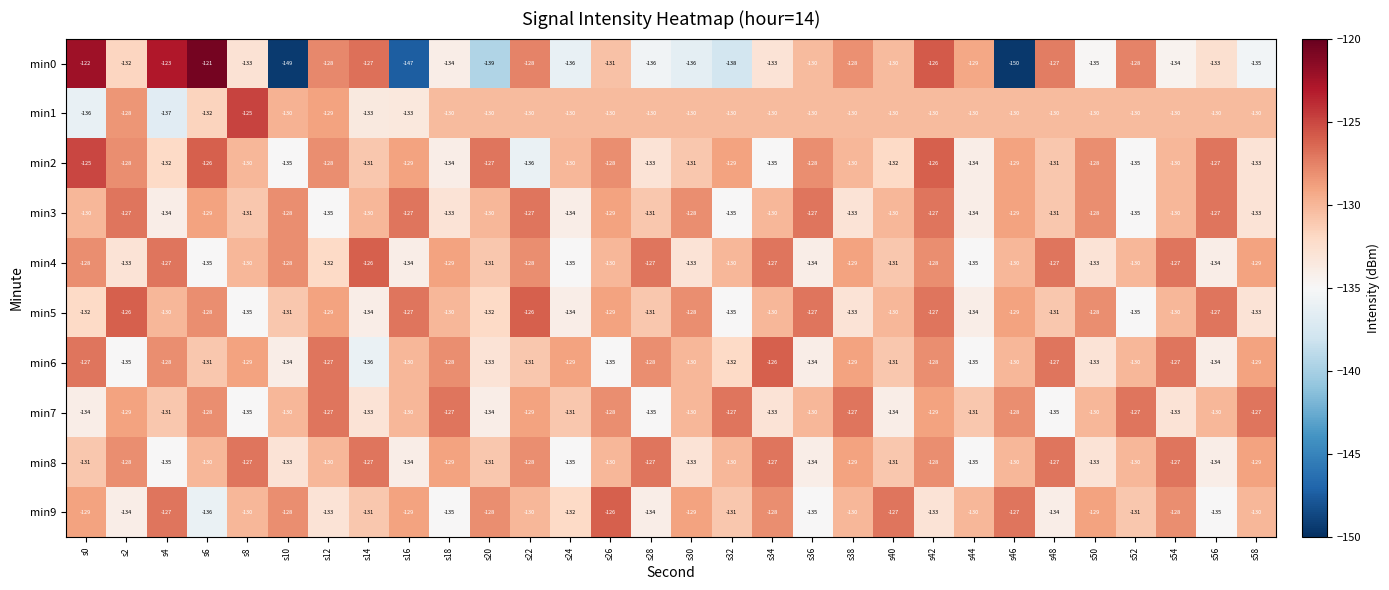

At which category is the sum across all series the highest?

s42